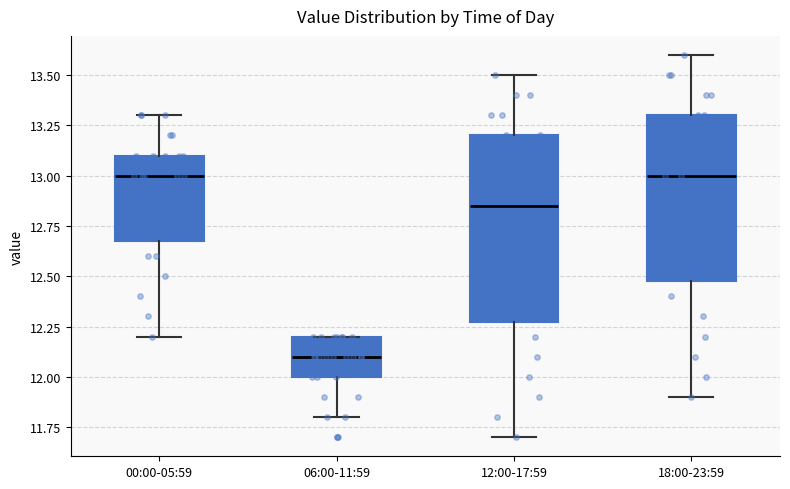

Where does the lower whisker of the box for 00:00-05:59 end on the y-axis? The values are not printed on the chart, so give them approximately, as read against the axis.

12.20